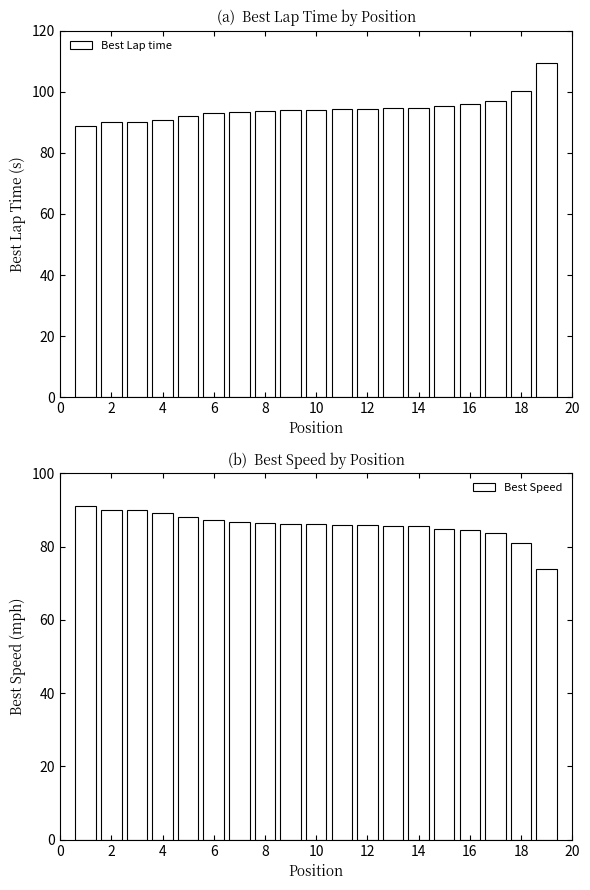

What are all the series names shown in the legend?

Best Lap time, Best Speed